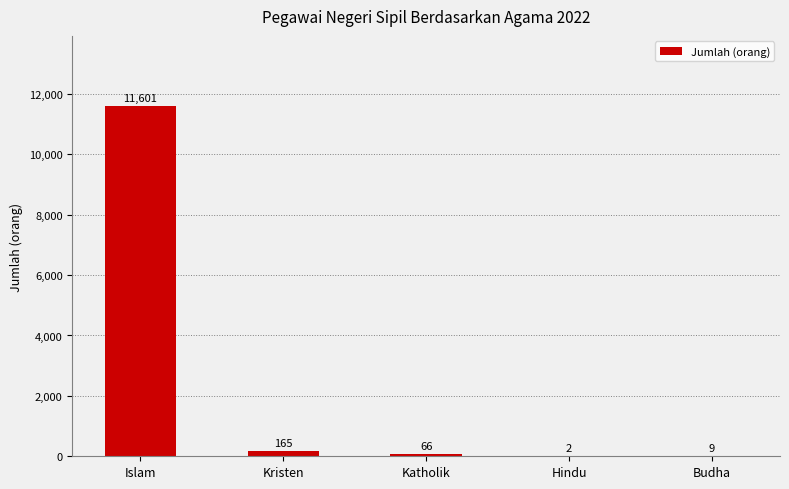

Reading right to left, list all the values displayed in this chart.

9	2	66	165	11601